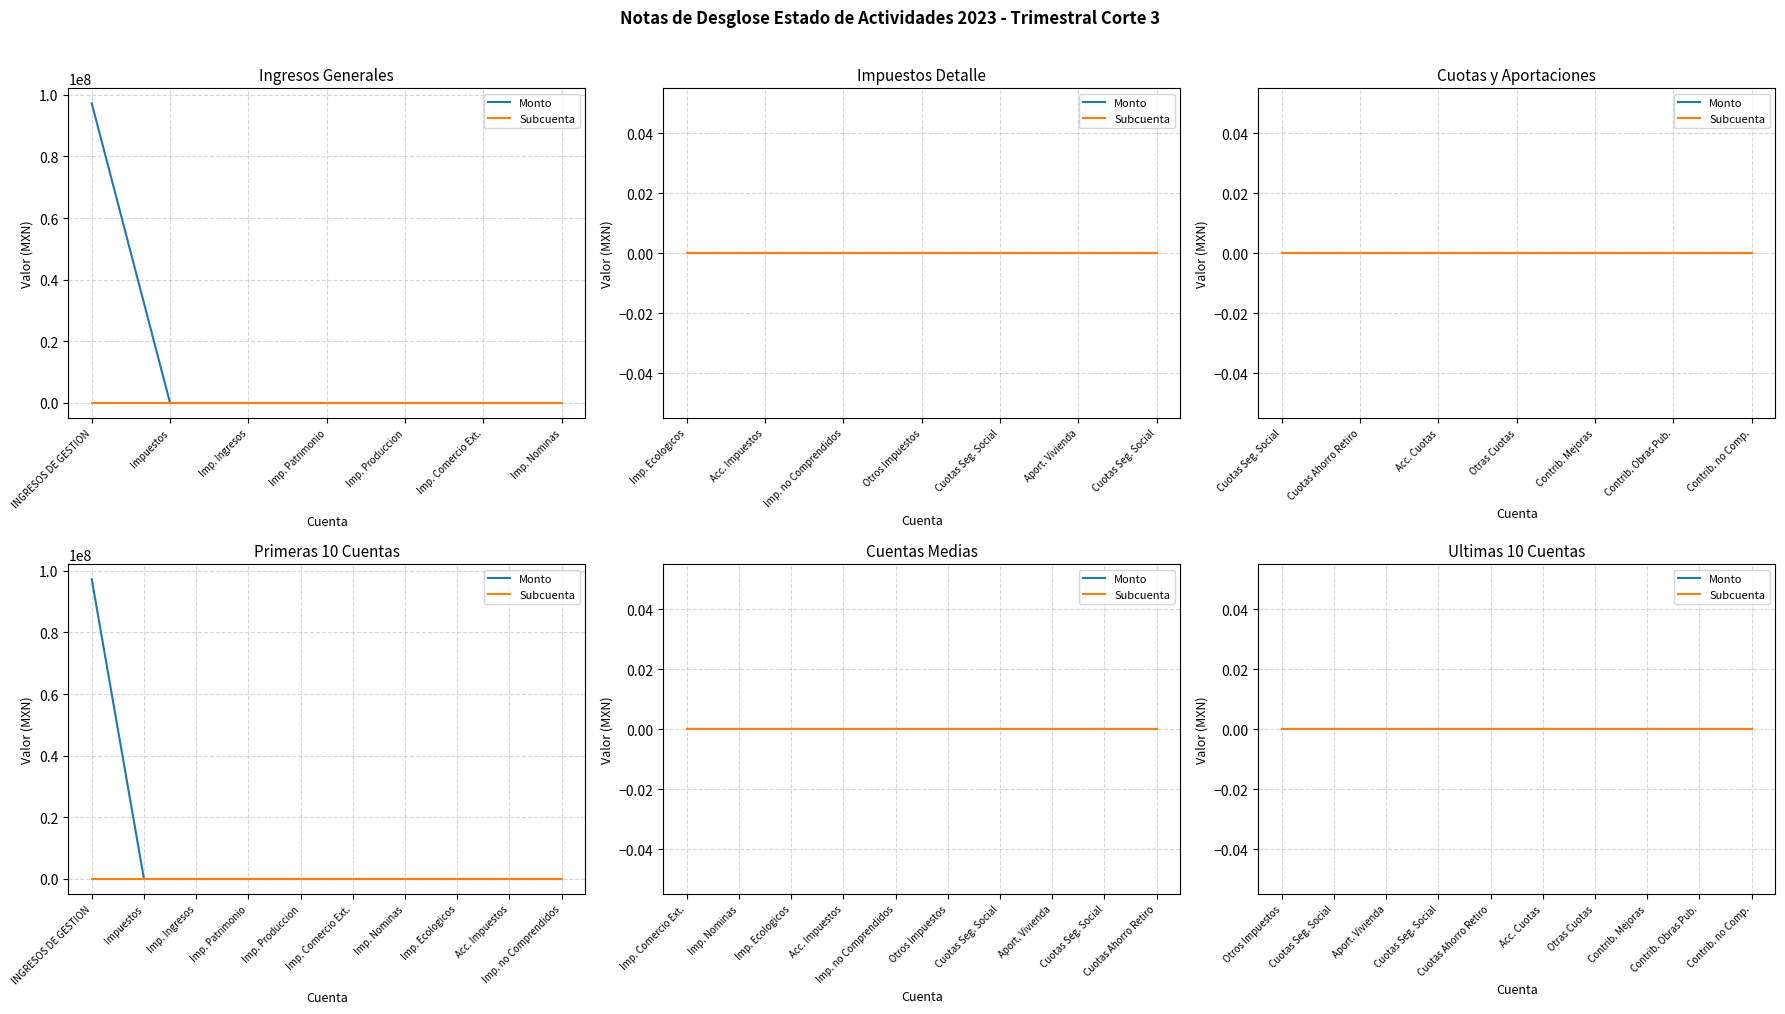

True or false: Monto and Subcuenta intersect in this chart.

False